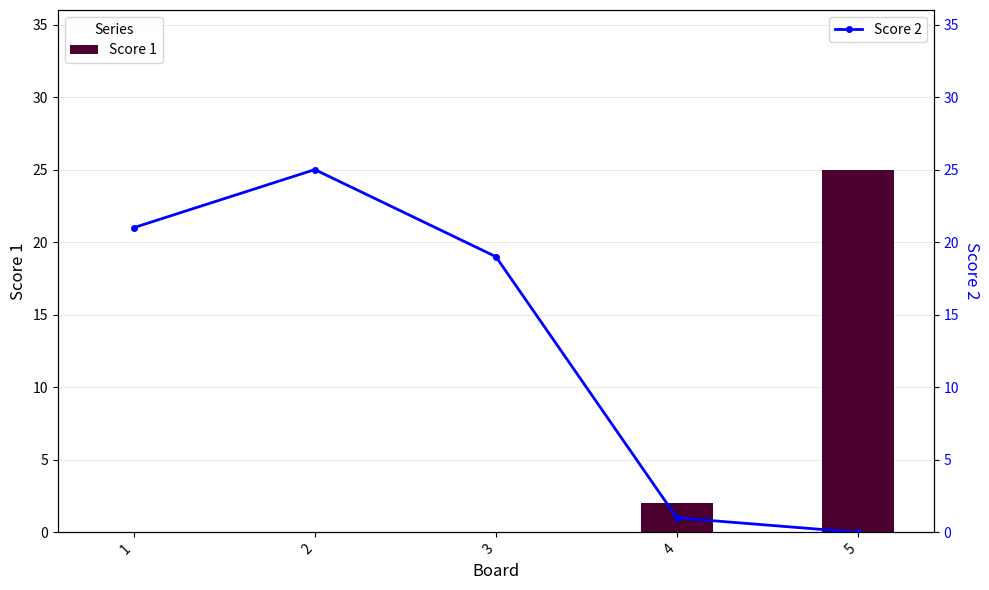

At which category is the sum across all series the highest?

2